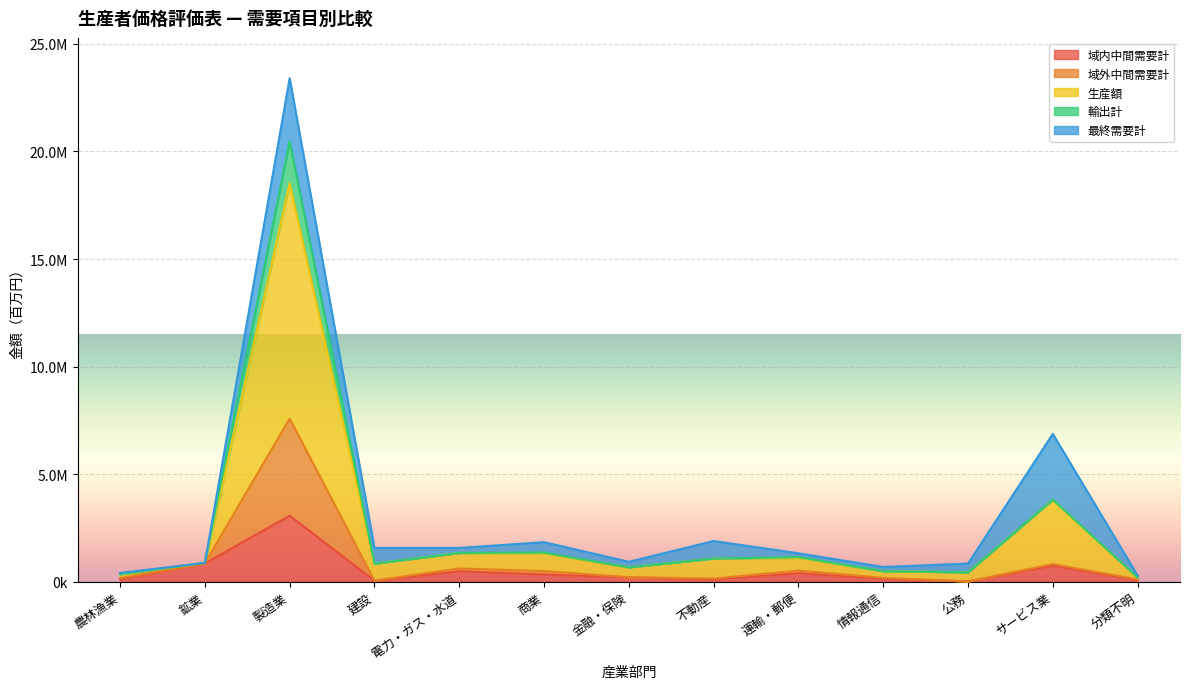

Between 金融・保険 and 運輸・郵便, which is larger?

運輸・郵便